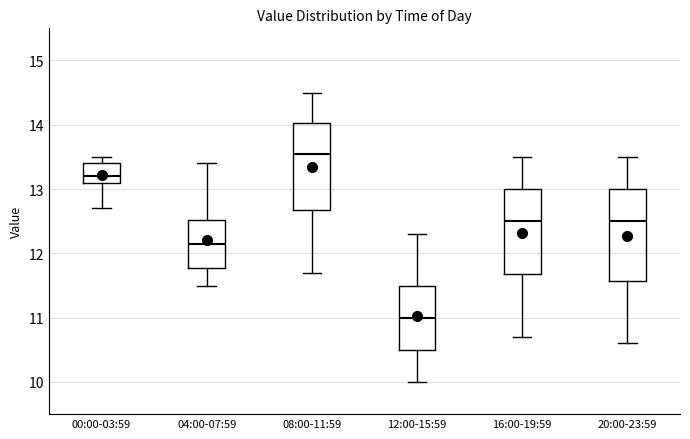

Reading left to right, read every box against the y-axis: the position of its median line, the range the box covers, and the ends of its whiskers. The values are not printed on the chart, so give them approximately, as read against the axis.

00:00-03:59: median 13.2, box 13.1 to 13.4, whiskers 12.7 to 13.5
04:00-07:59: median 12.2, box 11.8 to 12.5, whiskers 11.5 to 13.4
08:00-11:59: median 13.6, box 12.7 to 14.0, whiskers 11.7 to 14.5
12:00-15:59: median 11.0, box 10.5 to 11.5, whiskers 10.0 to 12.3
16:00-19:59: median 12.5, box 11.7 to 13.0, whiskers 10.7 to 13.5
20:00-23:59: median 12.5, box 11.6 to 13.0, whiskers 10.6 to 13.5